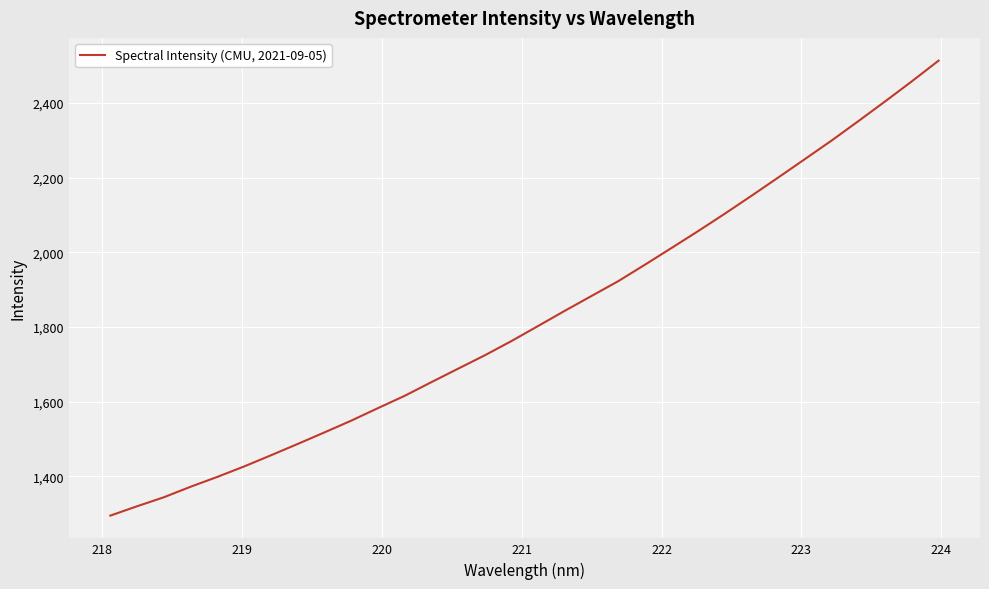

What is the difference between the maximum and minimum values?

1218.6